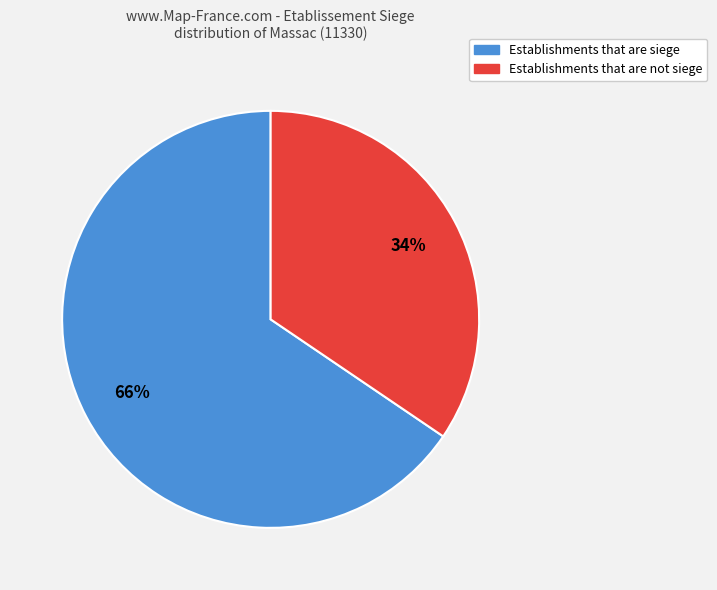

To the nearest percent, what is the average slice percentage?

50%